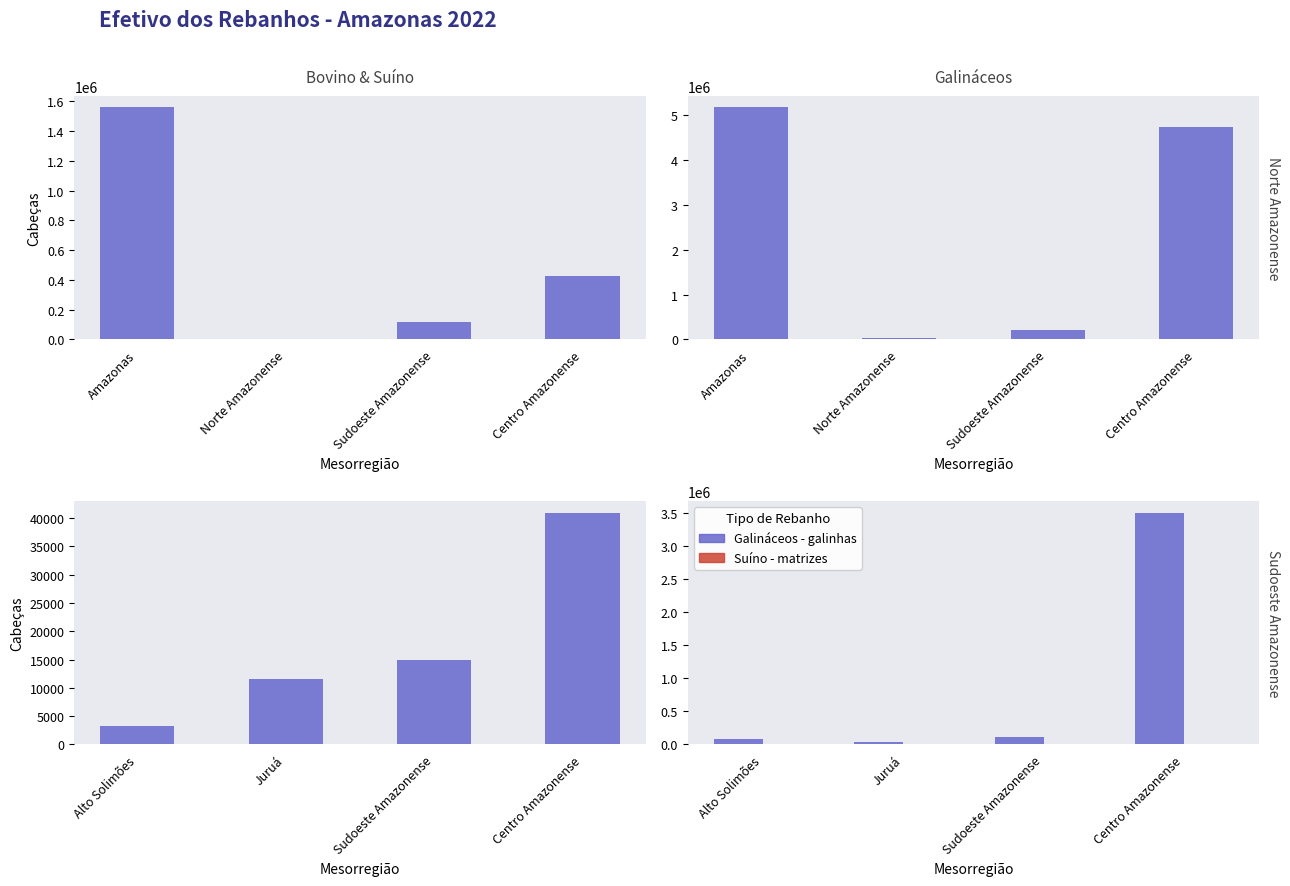

True or false: Galináceos - galinhas has a value of 171380 at Sudoeste Amazonense.

False